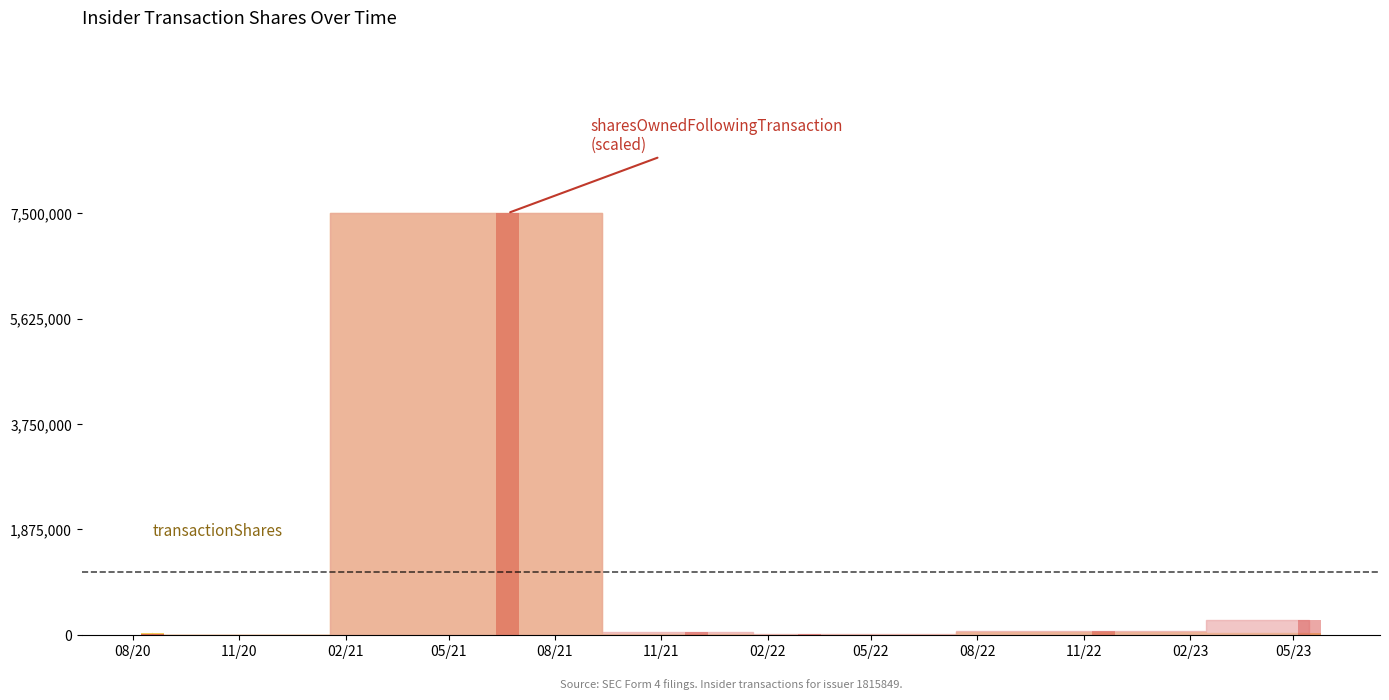

Reading left to right, extract all data points from this chart.

transactionShares: 5000.0	30000.0	30000.0	10000.0	5000.0	5000.0	7500000.0	10000.0	1000.0	45000.0	30476.0
sharesOwnedFollowingTransaction: 2340.1	14040.6	14040.6	4680.2	2340.1	2340.1	7500000.0	46076.4	13917.0	62551.6	262282.4